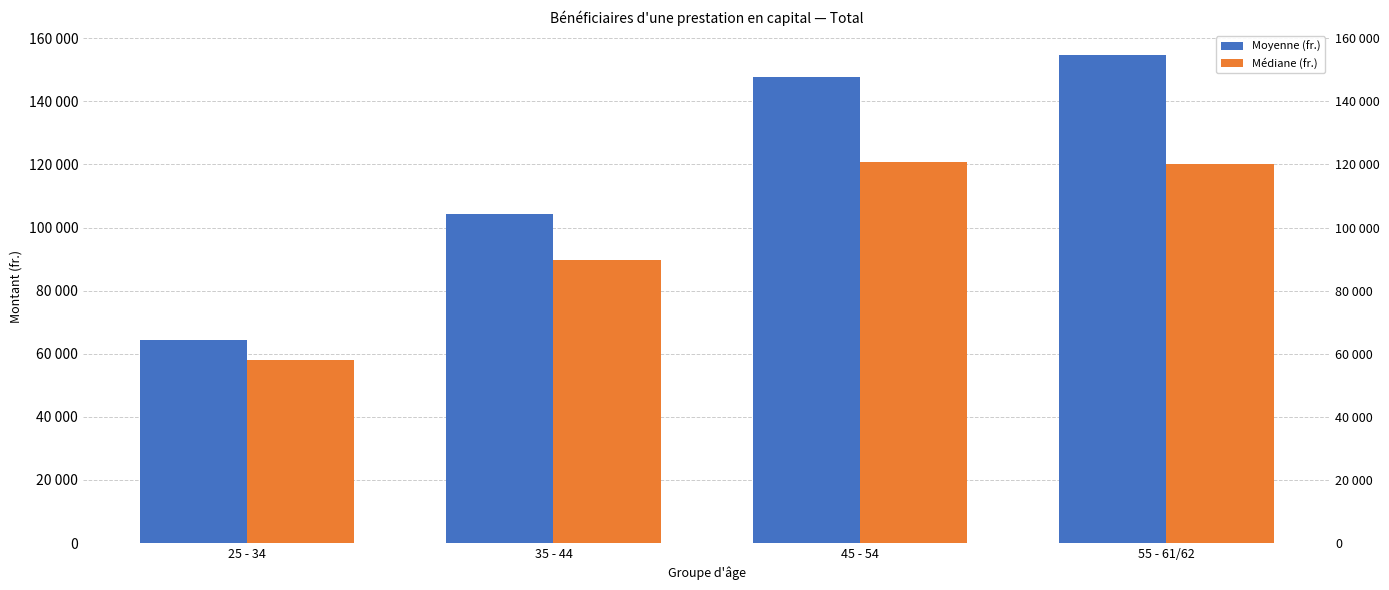

Rank the series by their maximum value, from highest to lowest.

Moyenne (fr.), Médiane (fr.)